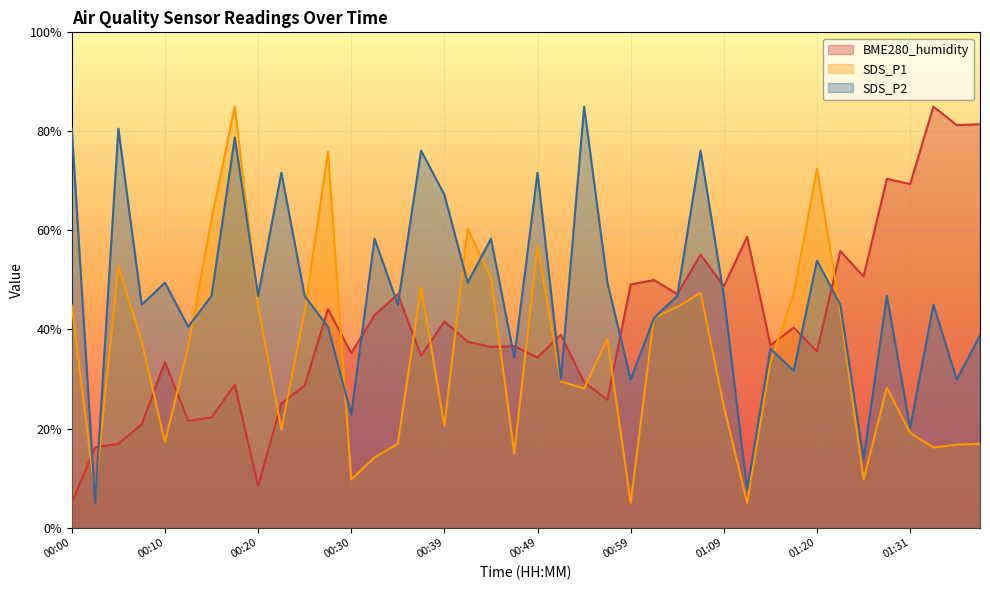

What is the value of the SDS_P1 point at the 35th from the left?

9.7